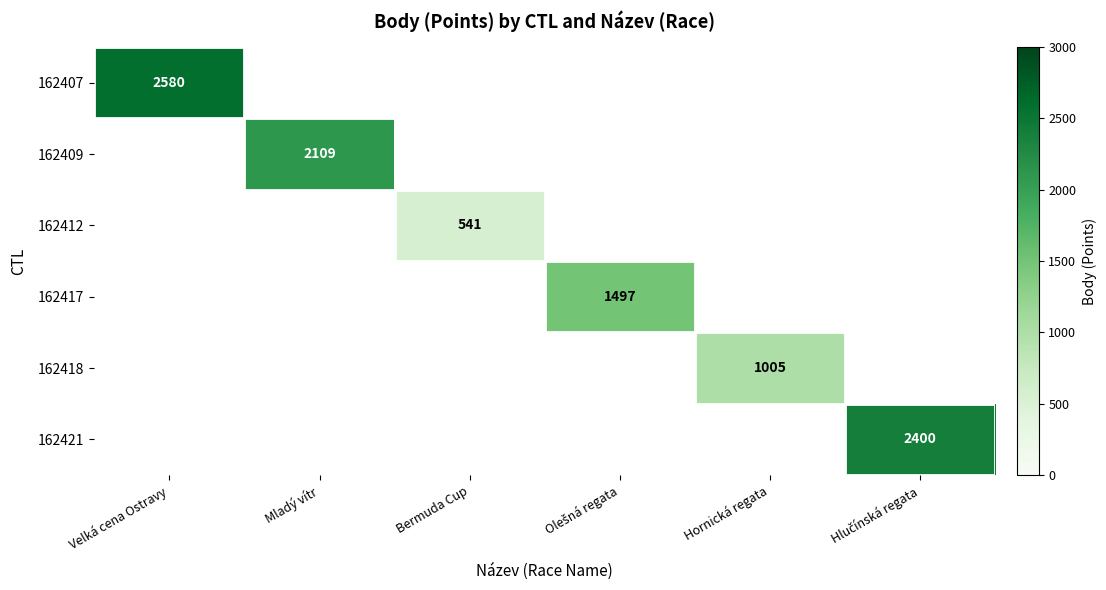

The value of 162412 at Bermuda Cup is 912. True or false?

False